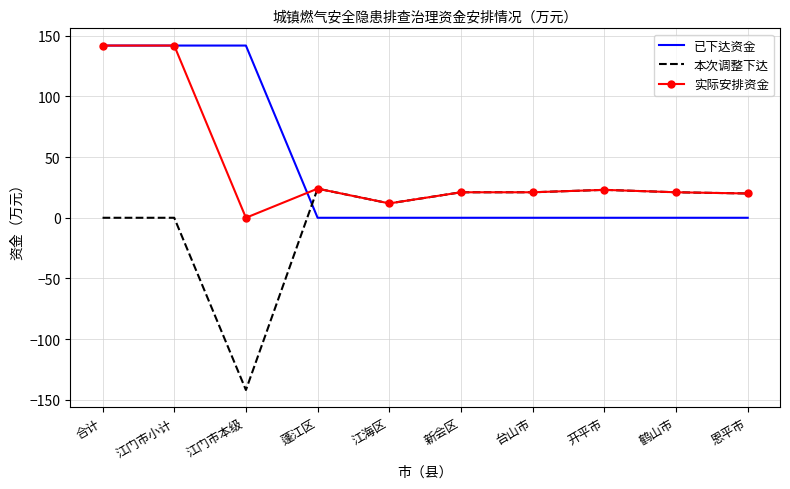

True or false: 本次调整下达 has more than 1 interior local peaks.

True